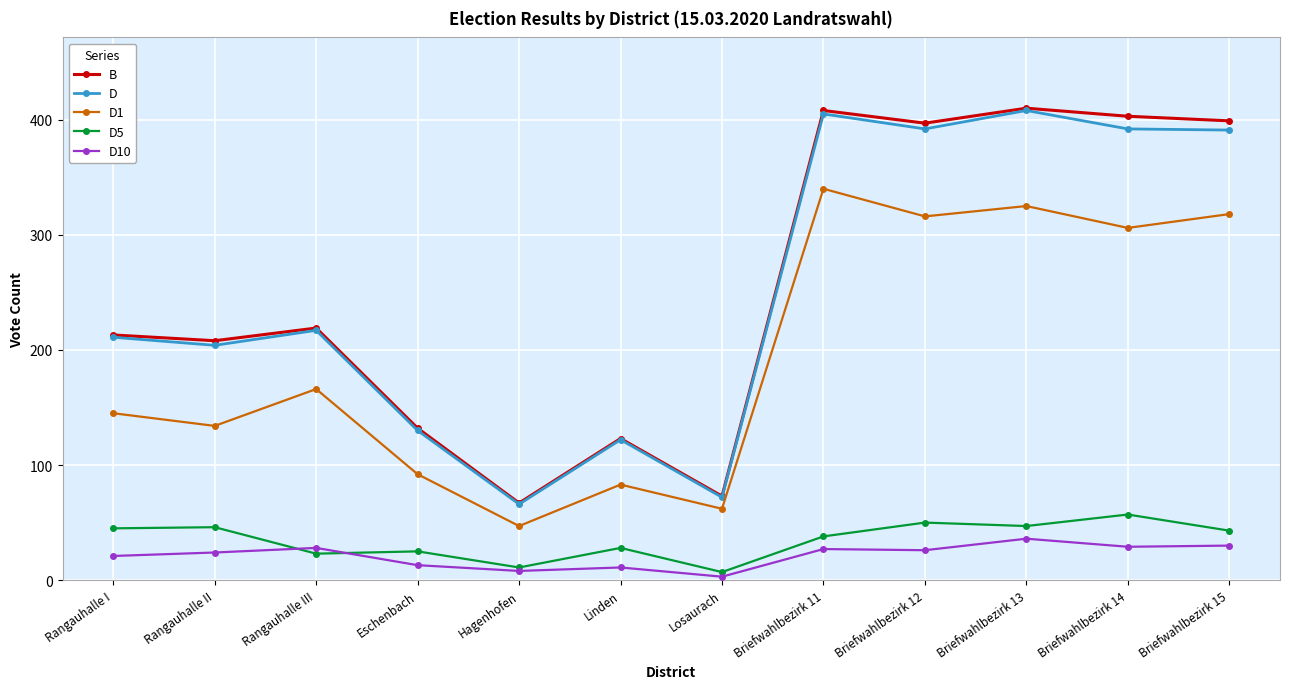

Count the number of categories in the chart.

12